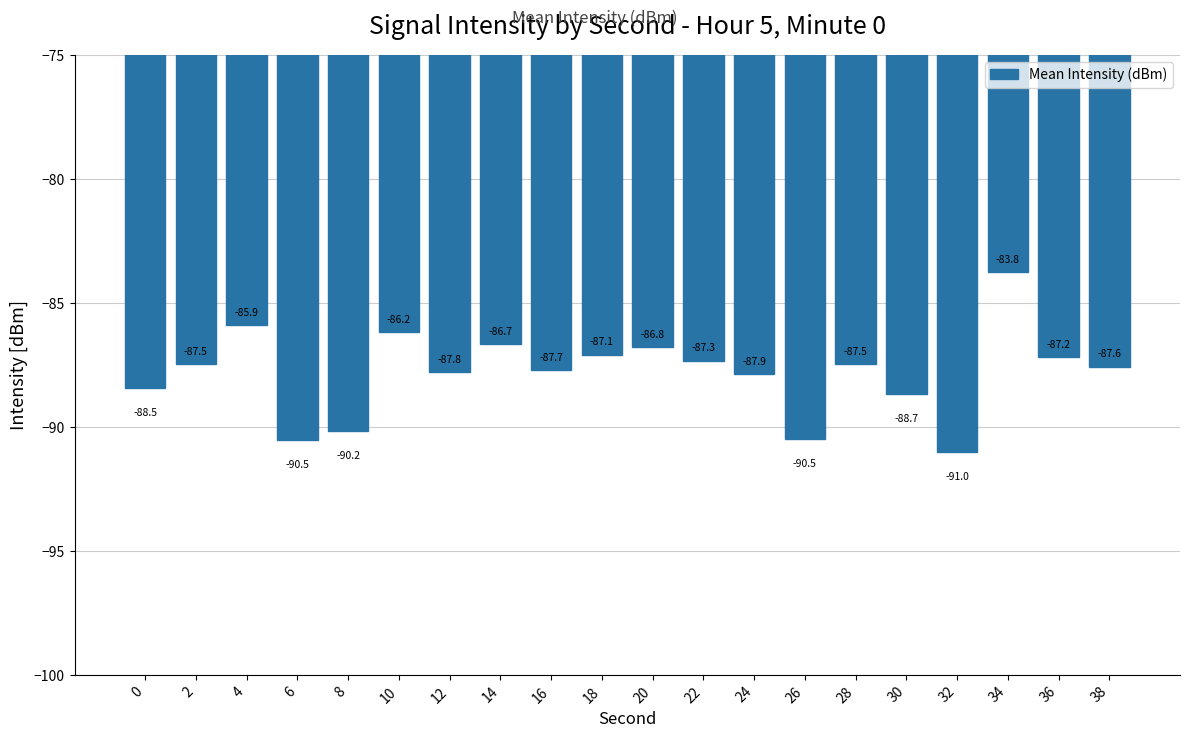

Which category has the highest value across all series?

34